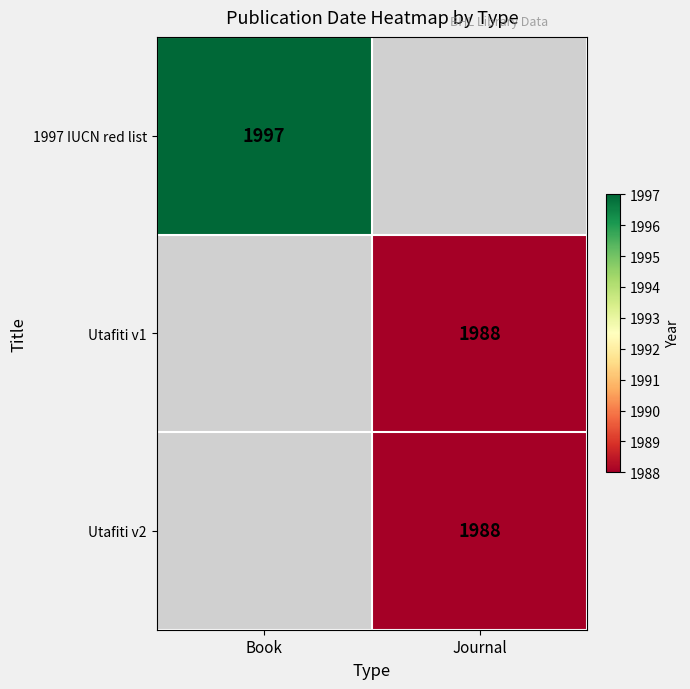

The 1997 IUCN red list series shows 1997 at Book. True or false?

True